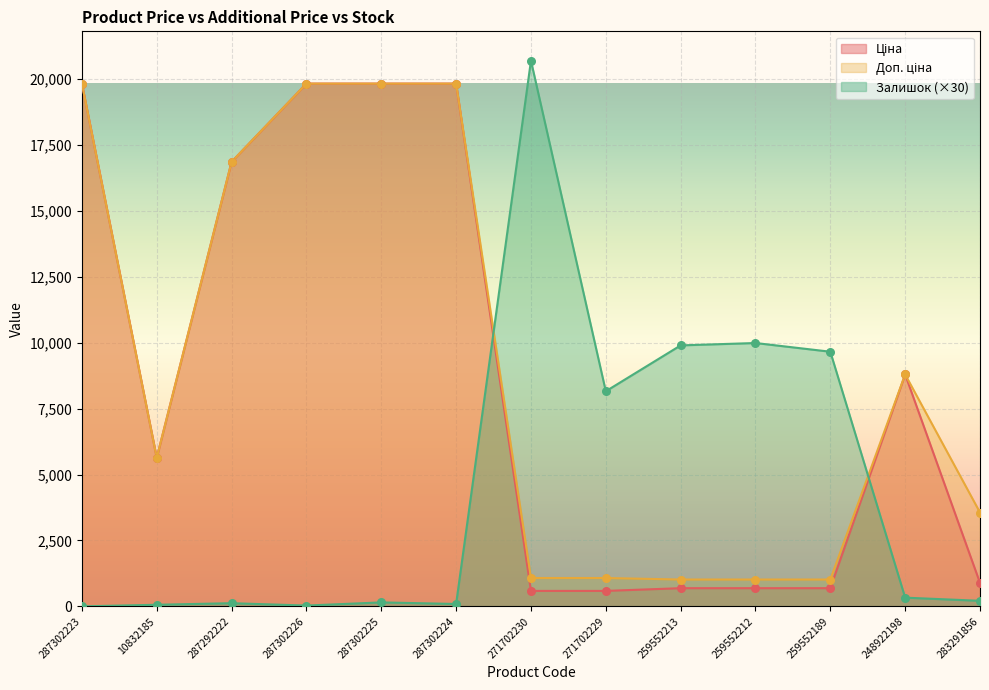

Is the value of Ціна at 259552213 greater than the value of Доп. ціна at 287292222?

No